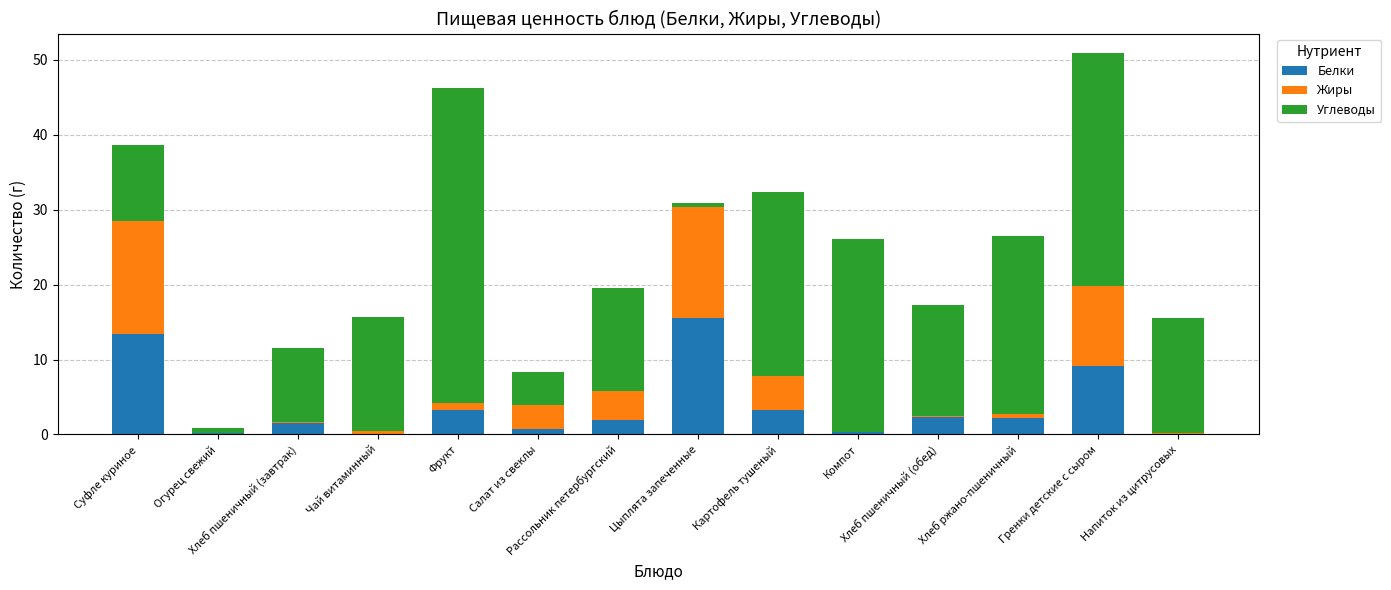

What are all the series names shown in the legend?

Белки, Жиры, Углеводы